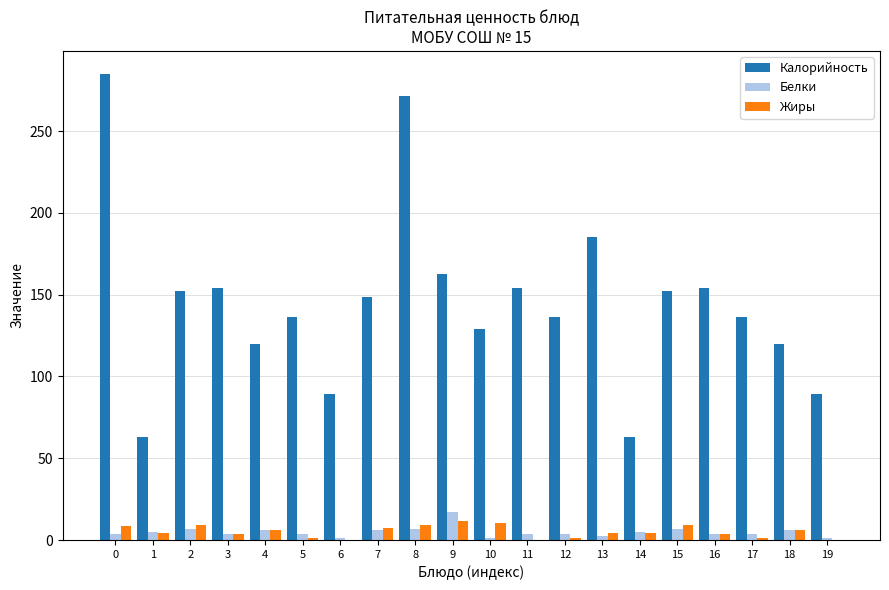

Are the bars horizontal?

No